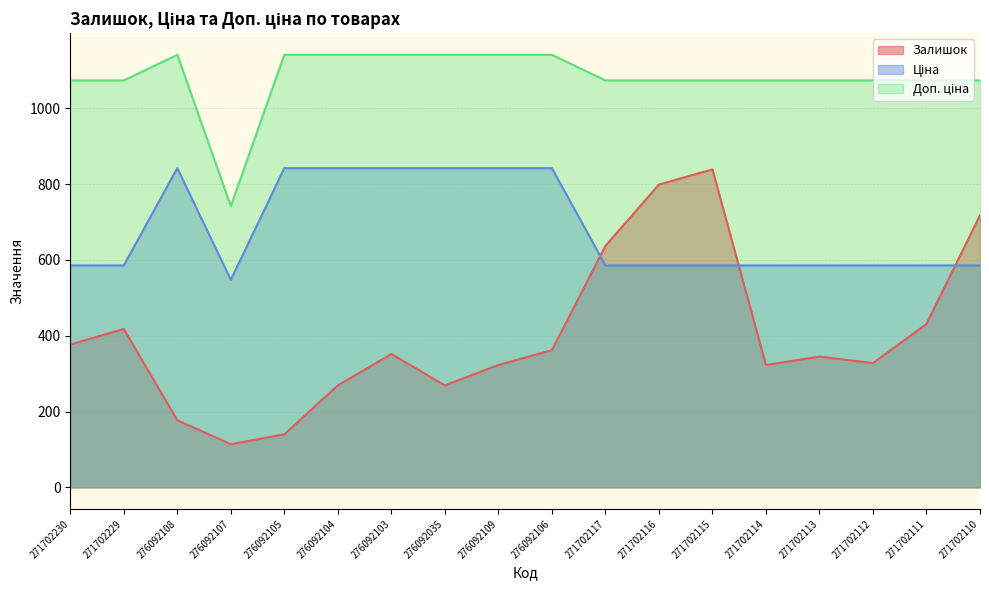

What is the label of the 9th point from the left?

276092109